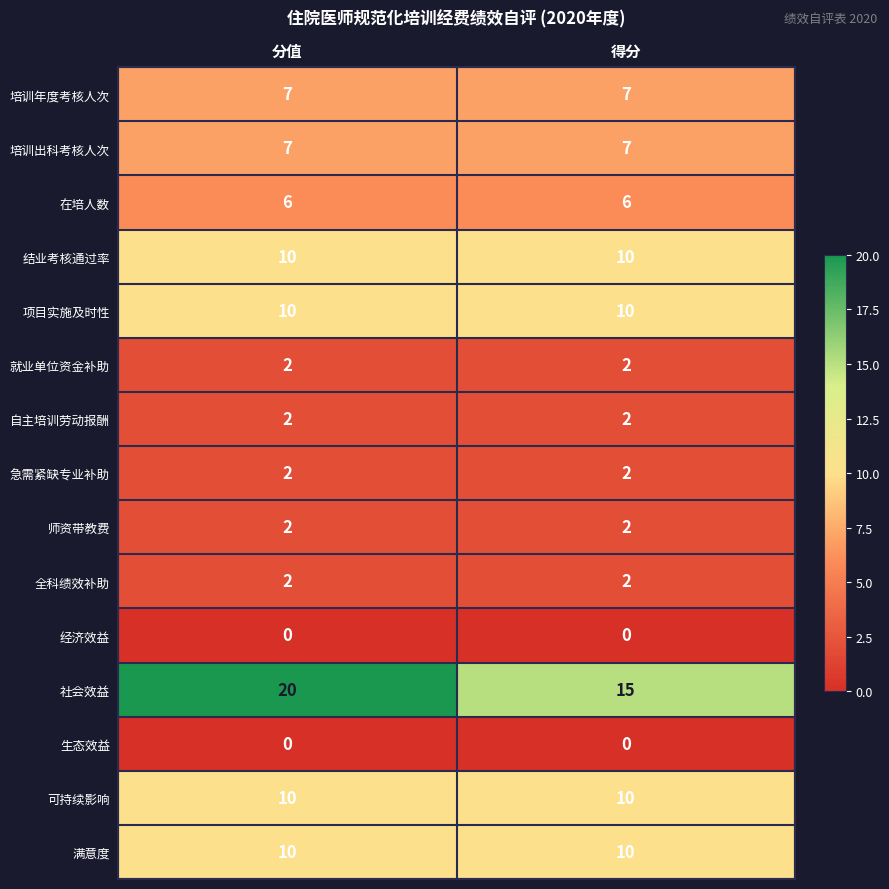

What is the highest value of the 项目实施及时性 series?

10